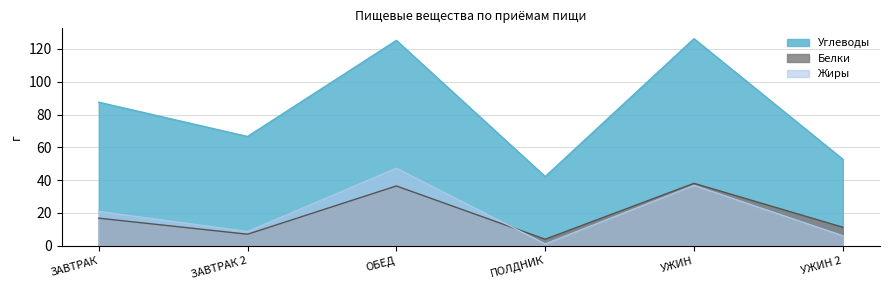

Which series changed the most between ЗАВТРАК and УЖИН?

Углеводы